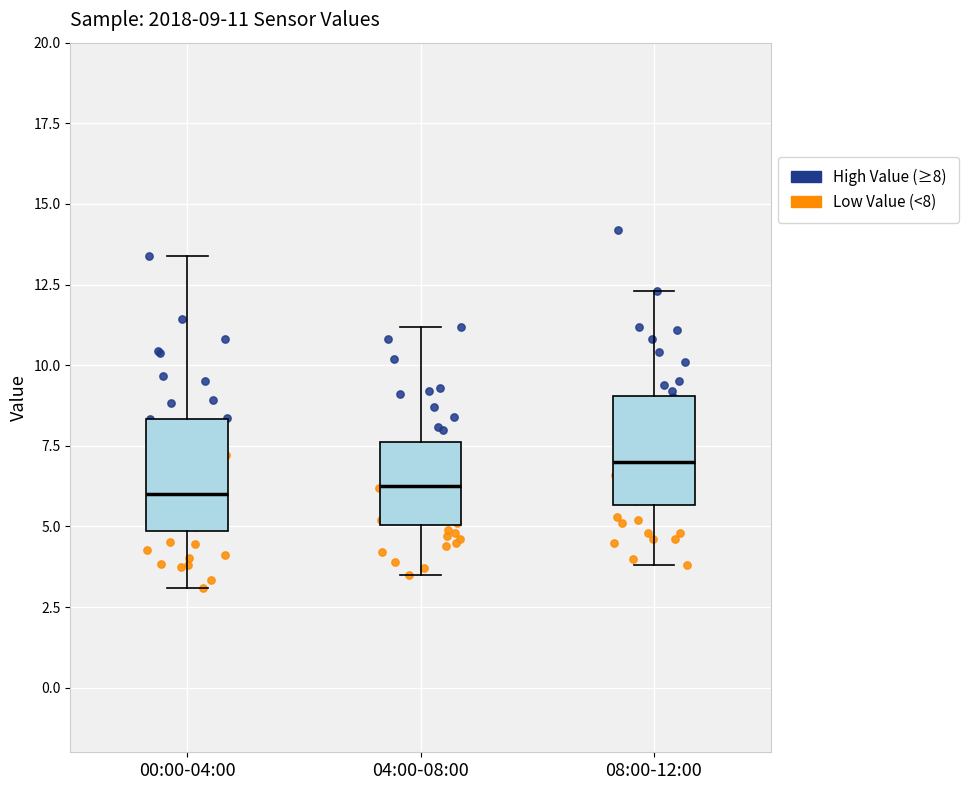

Which box's median line is the highest?

08:00-12:00